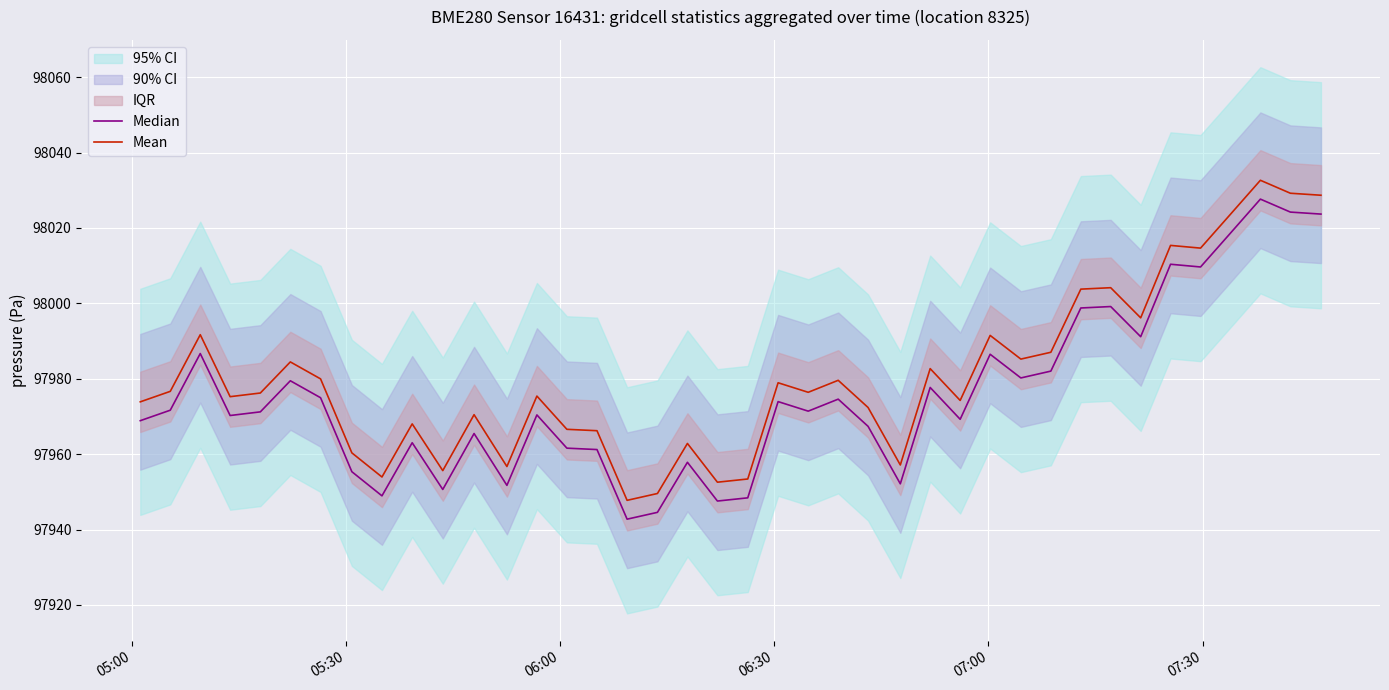

How many data points does each series have?

40